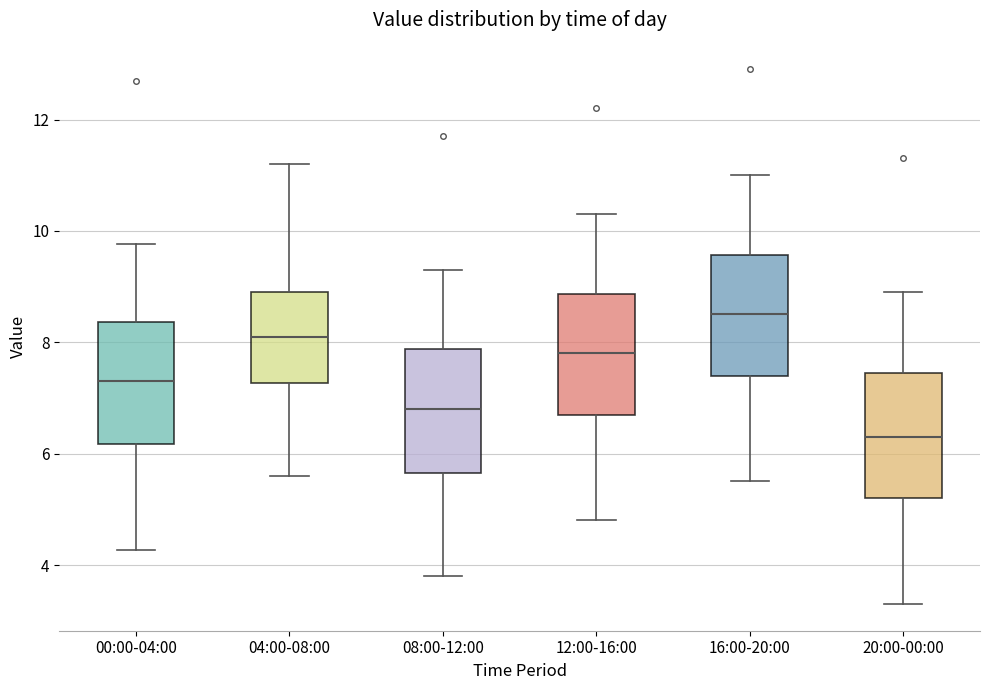

Which box has the lowest median line?

20:00-00:00